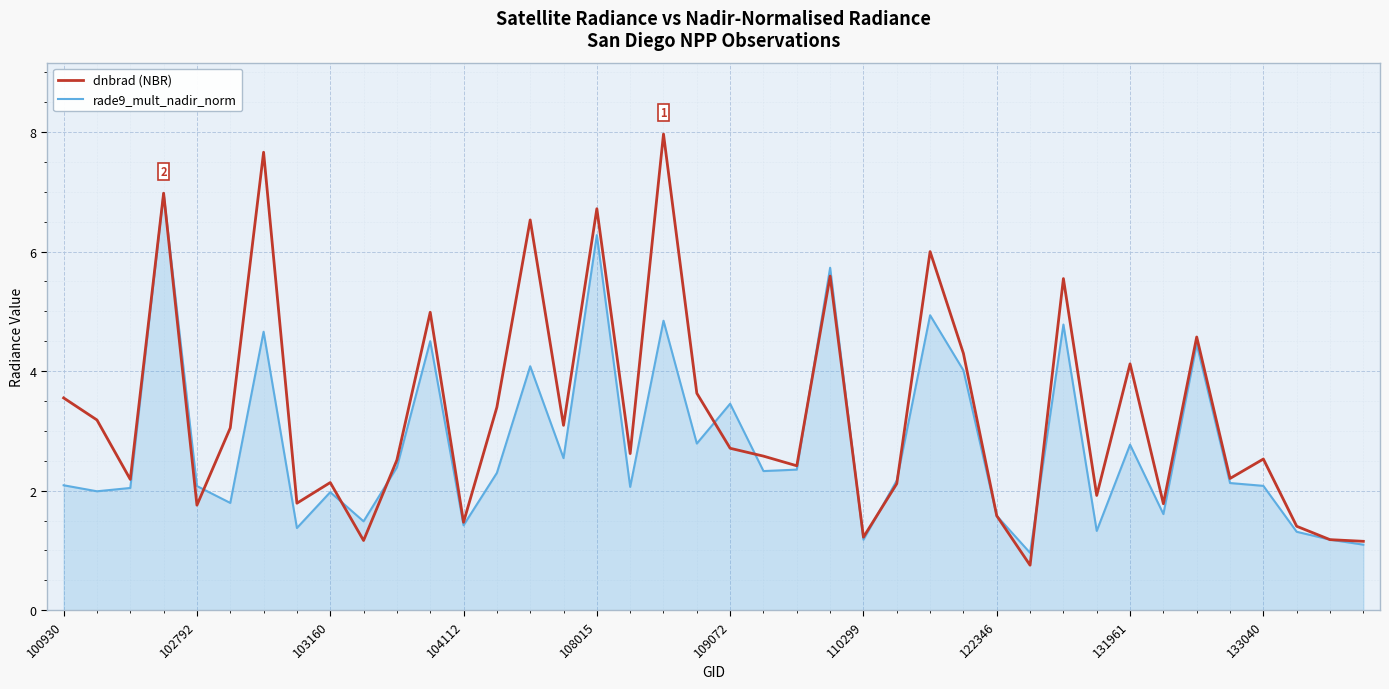

In rade9_mult_nadir_norm, how many points are higher than both neighbors (excluding endpoints)?

13